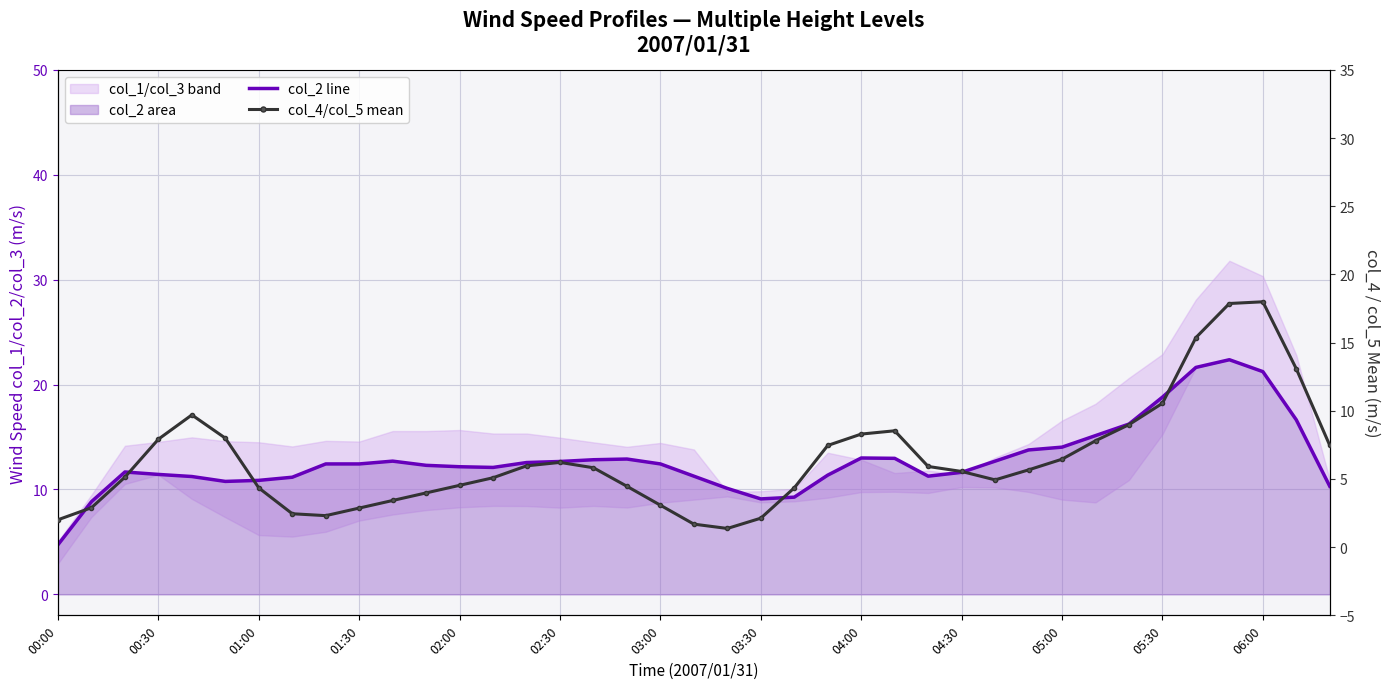

In col_4 / col_5 mean, how many points are higher than both neighbors (excluding endpoints)?

4